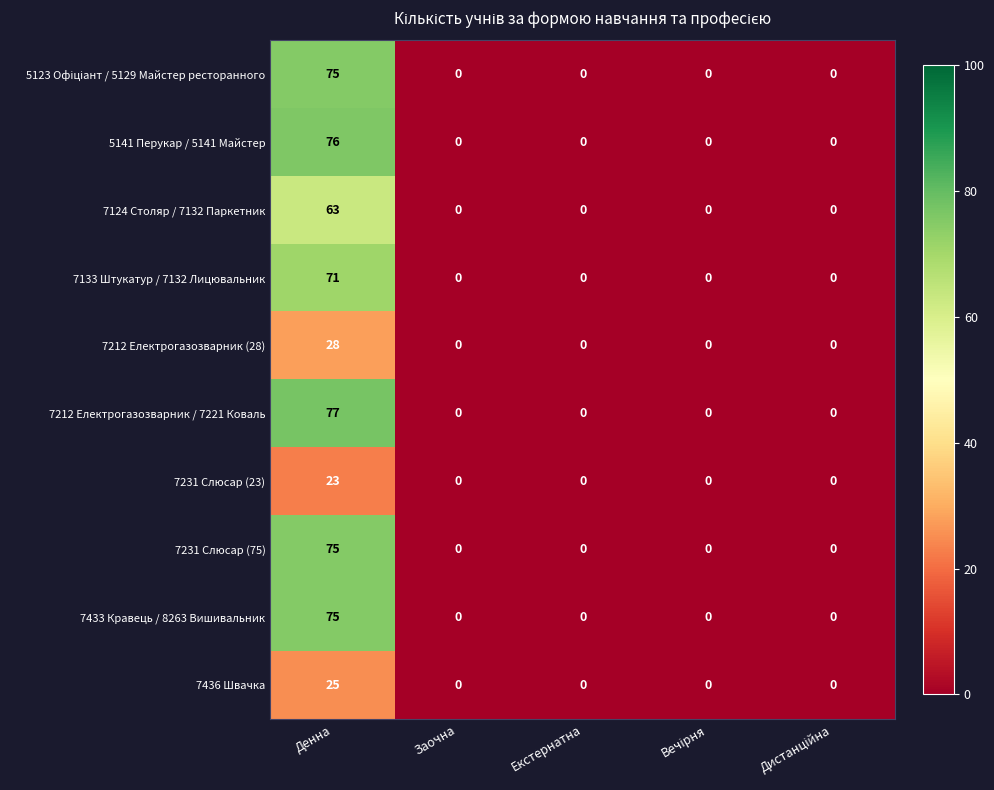

At which label does 7124 Столяр / 7132 Паркетник reach its peak?

Денна